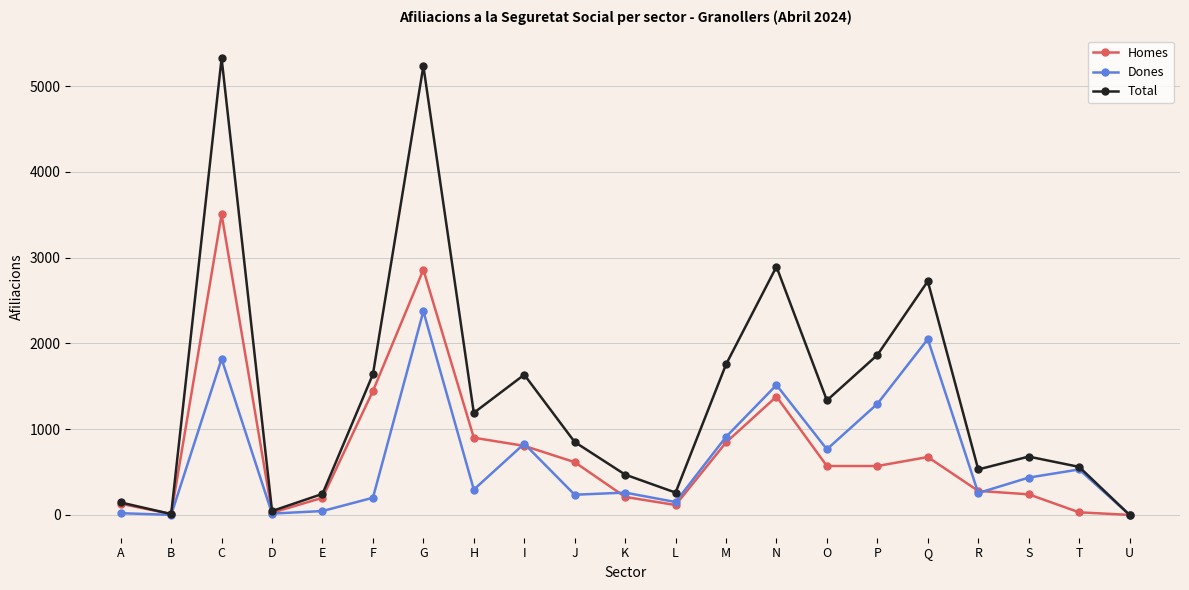

What is the value of the Dones point at the 3rd from the left?

1820